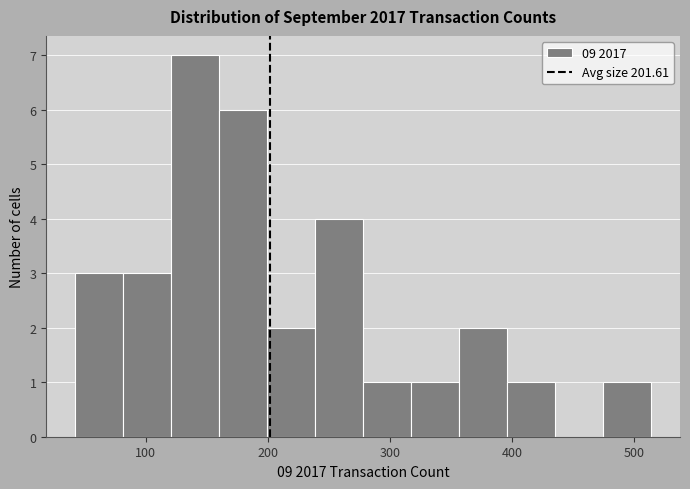

Read against the x-axis, roughly where is the centre of the tallest bar?

140